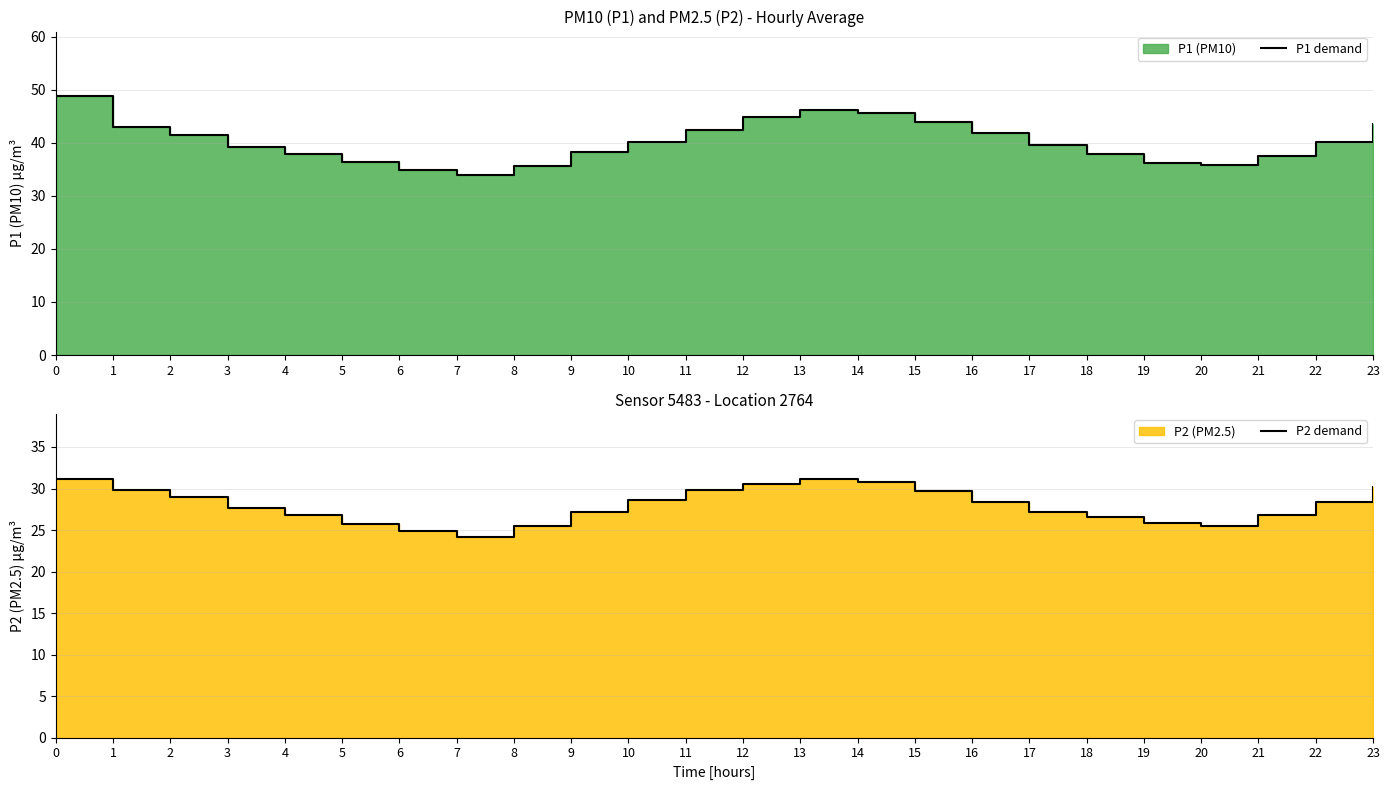

Reading right to left, list all the values displayed in this chart.

P1 demand: 43.6	40.1	37.5	35.9	36.2	37.8	39.5	41.8	44.0	45.6	46.2	44.9	42.3	40.1	38.2	35.6	33.9	34.9	36.5	37.9	39.2	41.6	43.0	48.8
P2 demand: 30.2	28.3	26.8	25.4	25.9	26.5	27.2	28.4	29.6	30.7	31.1	30.5	29.9	28.6	27.1	25.4	24.1	24.9	25.8	26.8	27.6	28.9	29.9	31.2